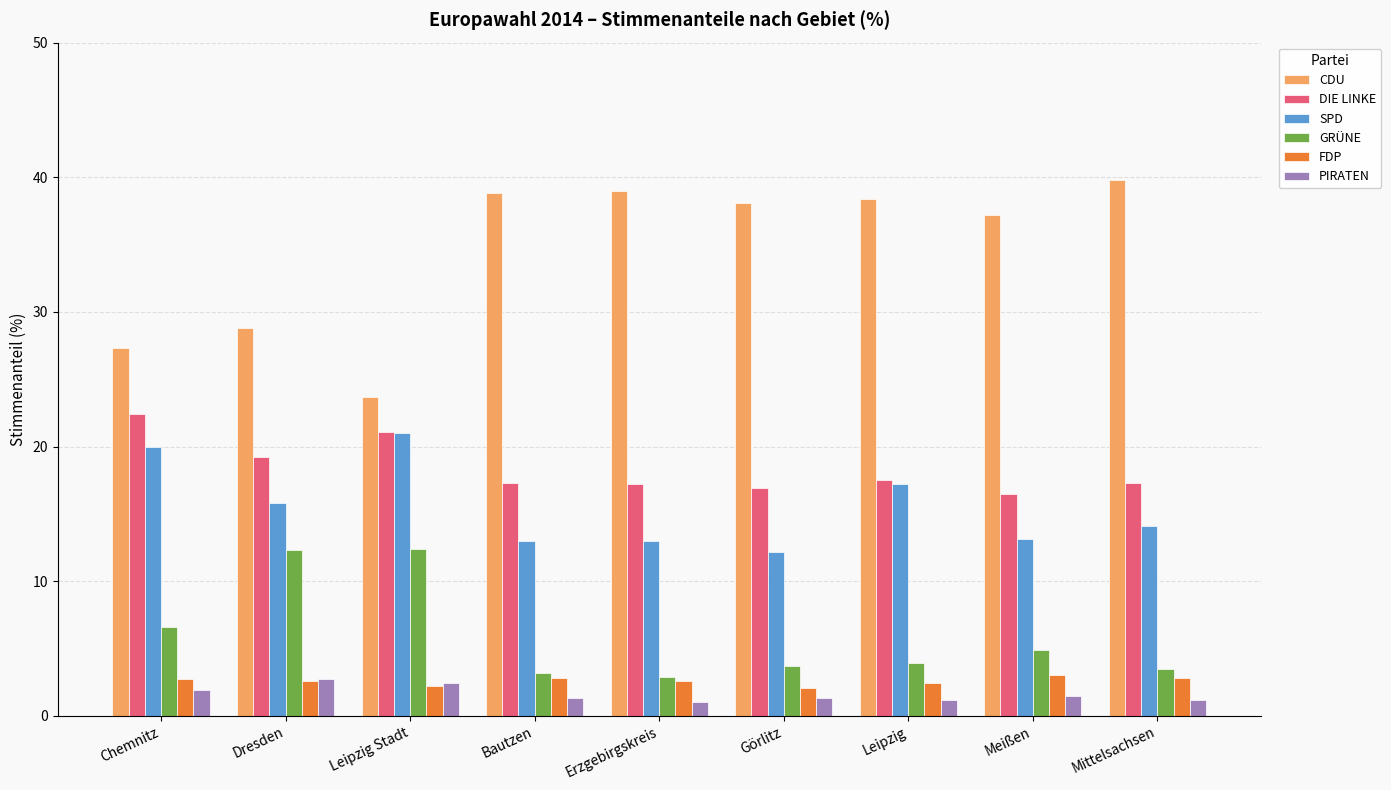

The GRÜNE series shows 2.9 at Erzgebirgskreis. True or false?

True